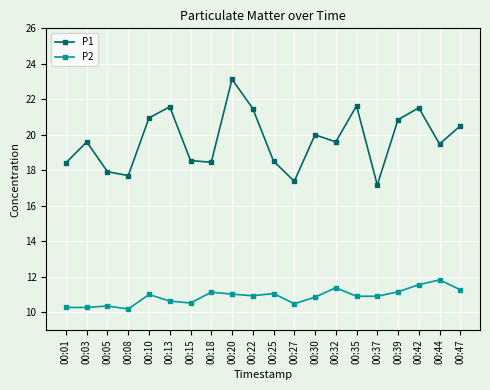

At 00:27, list the series in order from largest to smallest.

P1, P2